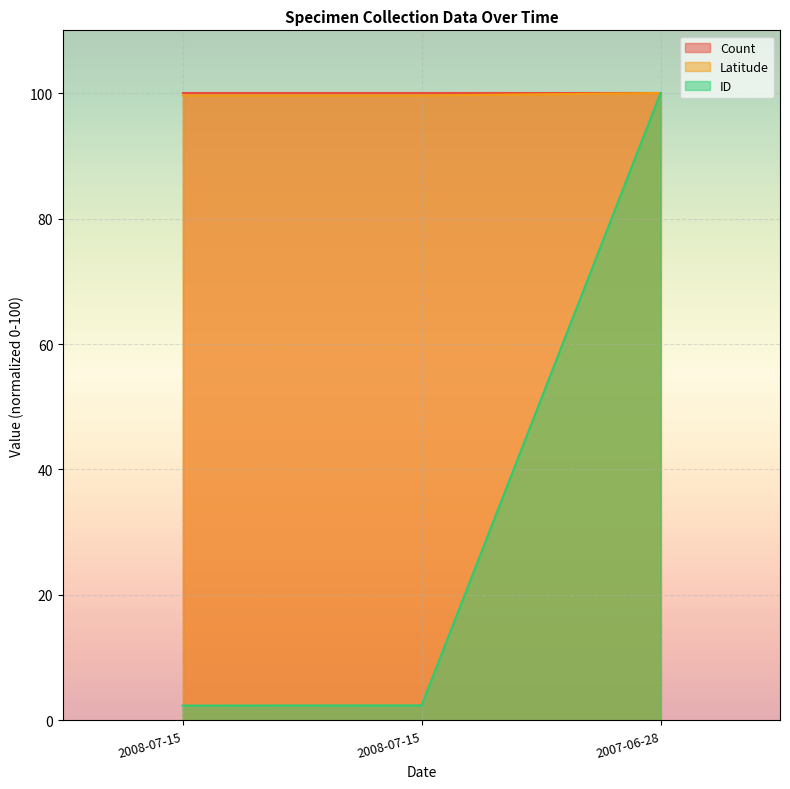

What is the difference between the highest and lowest values at 2008-07-15?

97.2